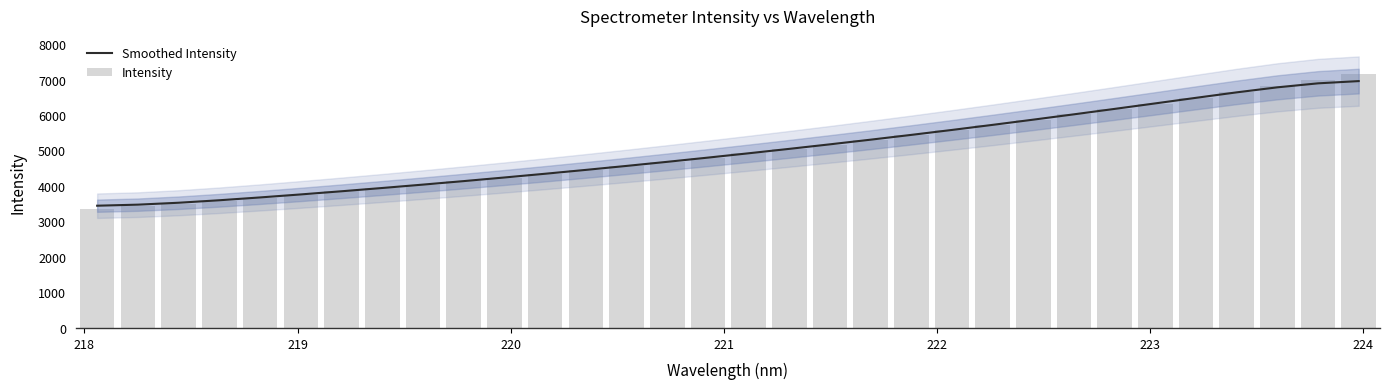

What is the value of the Smoothed Intensity bar at the 16th from the left?

4799.6